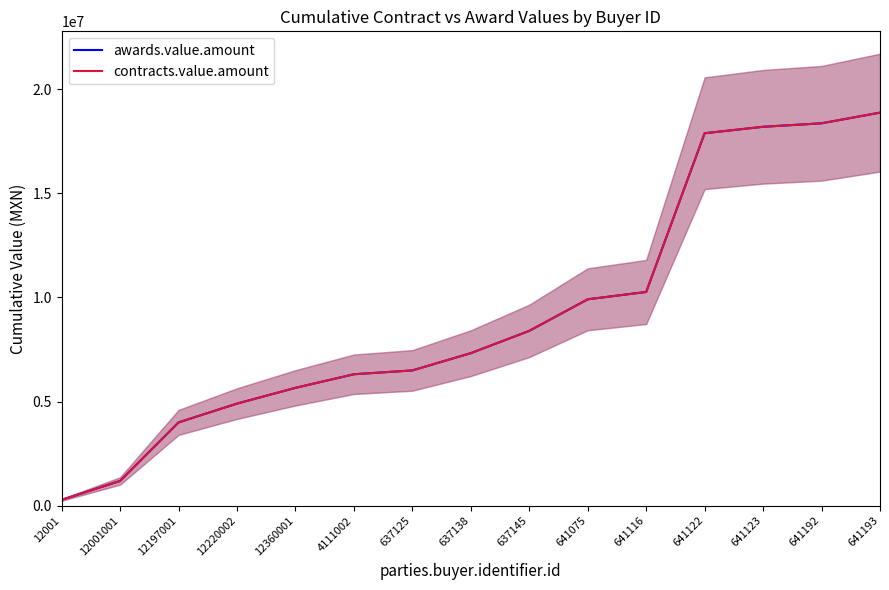

True or false: contracts.value.amount and awards.value.amount intersect in this chart.

False